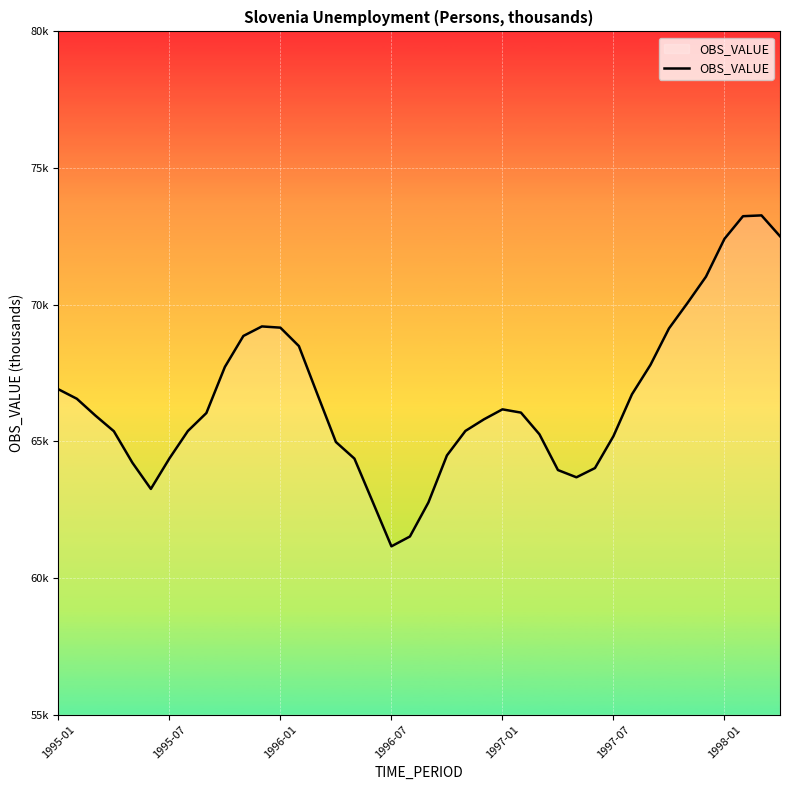

List the labels in order of value, largest first.

38, 37, 39, 36, 35, 34, 11, 12, 33, 10, 13, 32, 9, 1995-01, 14, 31, 1995-07, 24, 25, 8, 1996-01, 23, 22, 7, 1996-07, 26, 30, 15, 21, 1998-01, 16, 1997-01, 29, 27, 28, 1997-07, 17, 20, 19, 18